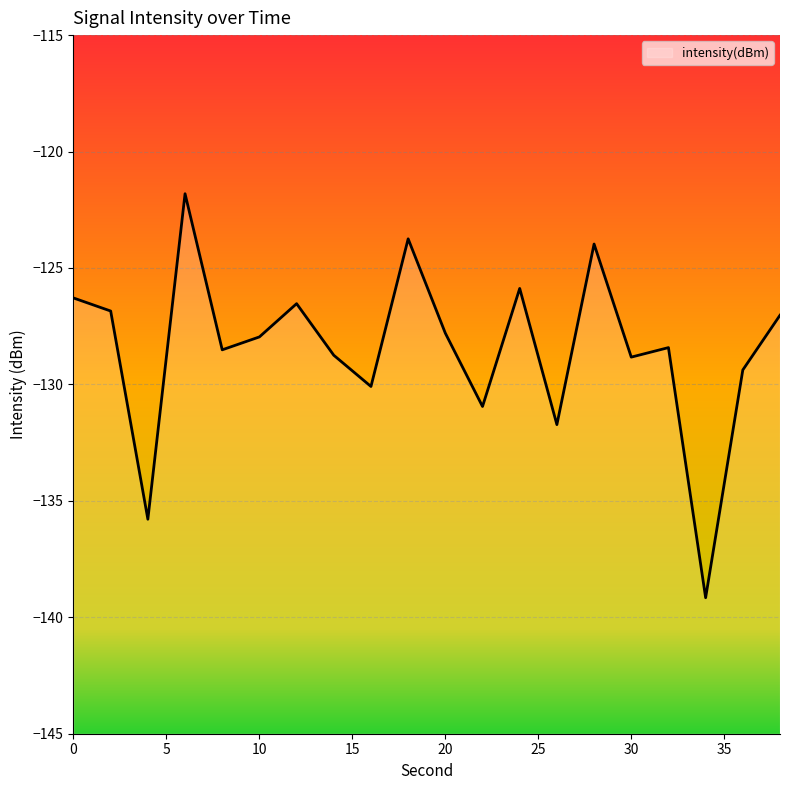

List the labels in order of value, smallest first.

34, 4, 26, 22, 16, 36, 30, 14, 8, 32, 10, 20, 38, 2, 12, 0, 24, 28, 18, 6